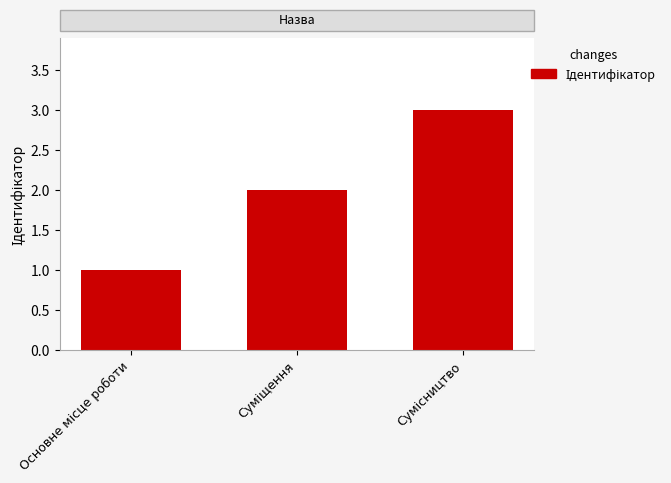

What is the greatest value displayed?

3